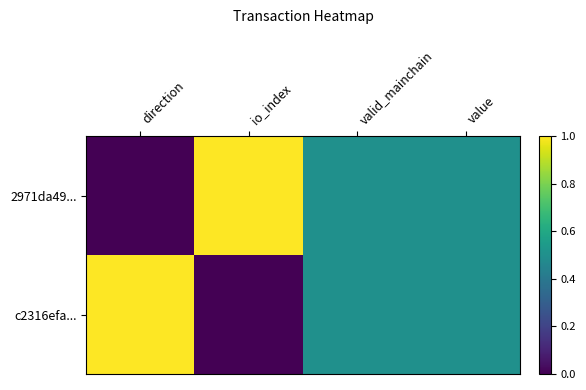

Which series changed the most between direction and valid_mainchain?

2971da49...